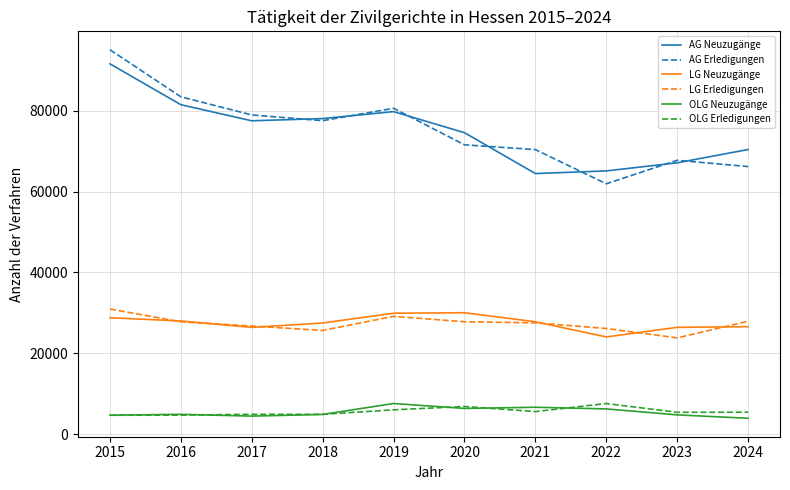

At which category is the sum across all series the highest?

2015